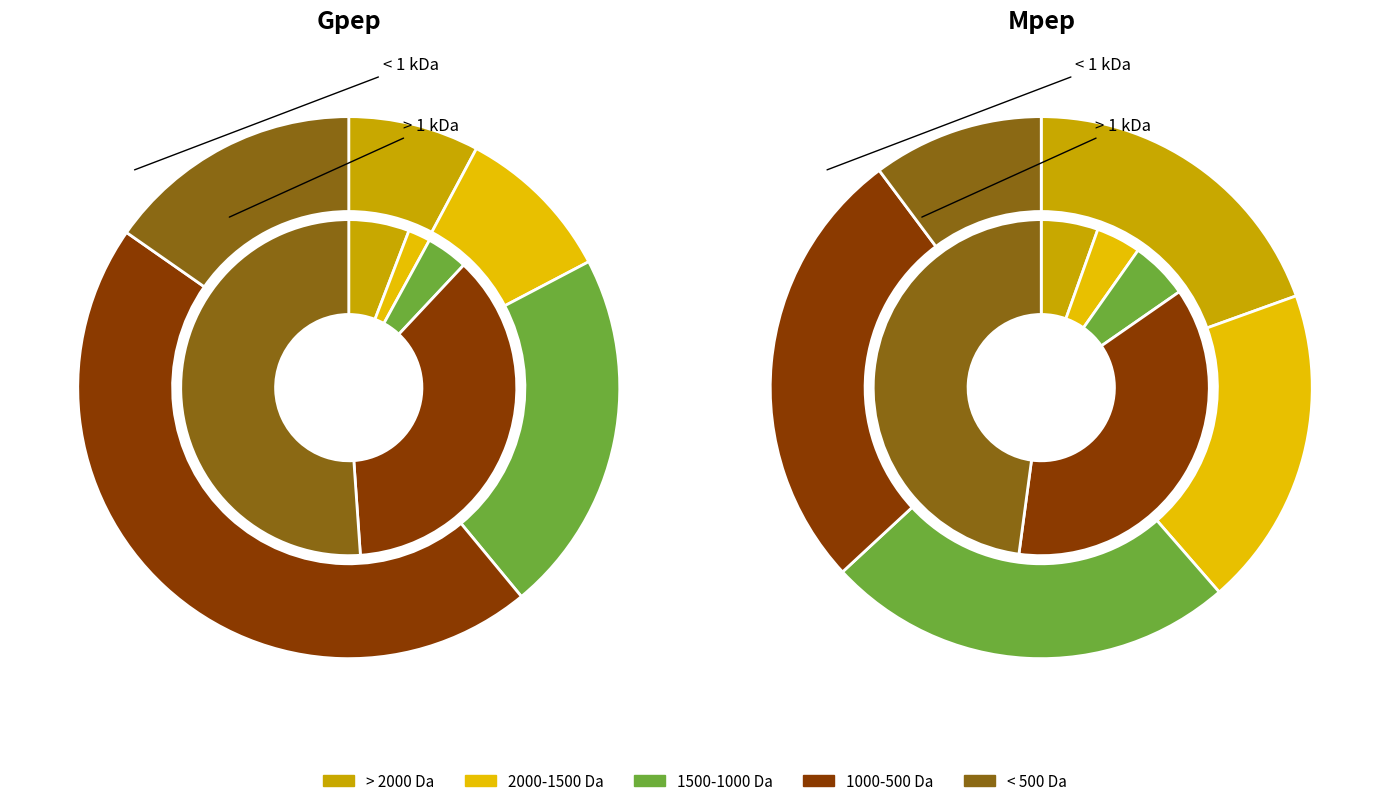

True or false: 5 accounts for 6% of the total.

True